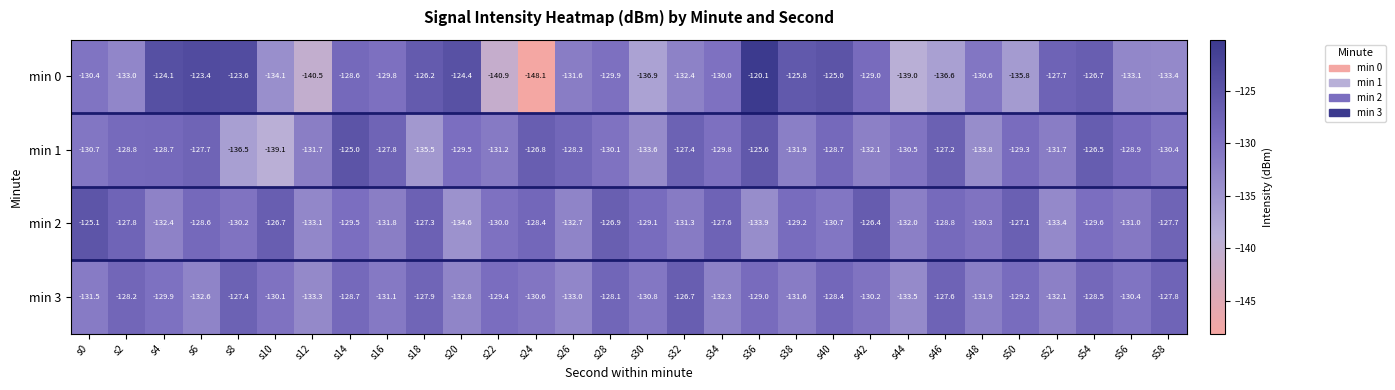

Which label corresponds to the largest value in the chart?

s36